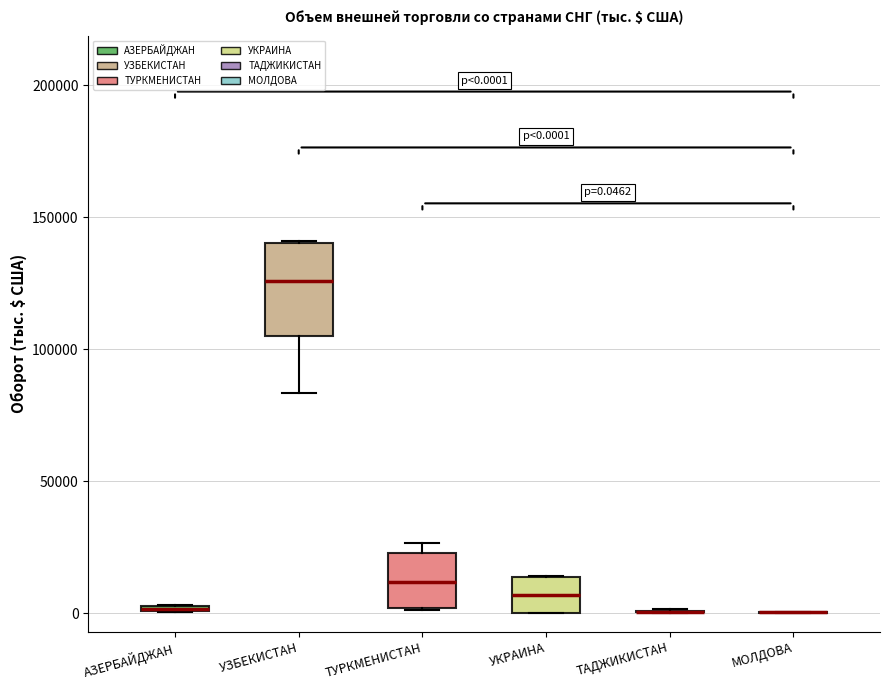

Comparing the boxes themselves (not the whiskers), which one is the tallest?

УЗБЕКИСТАН